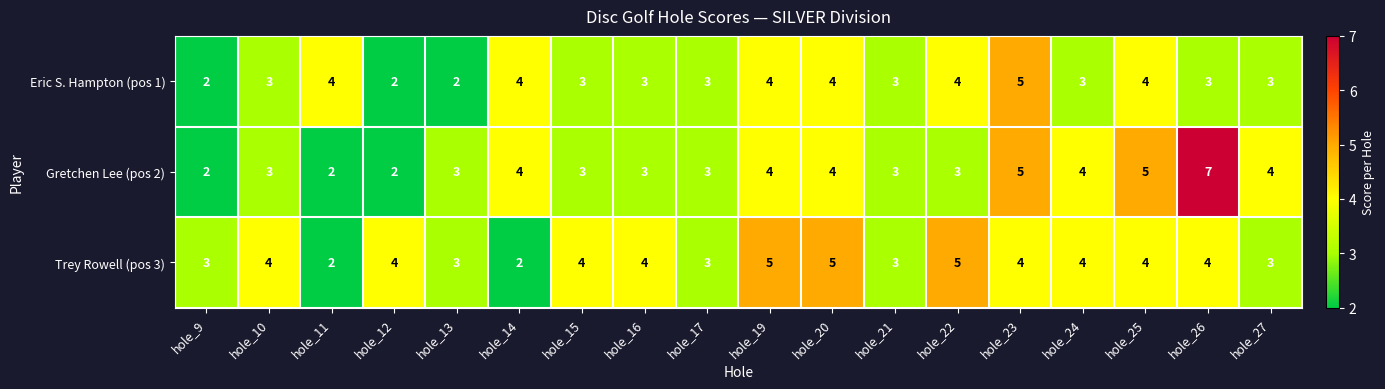

What is the maximum value shown in the chart?

7